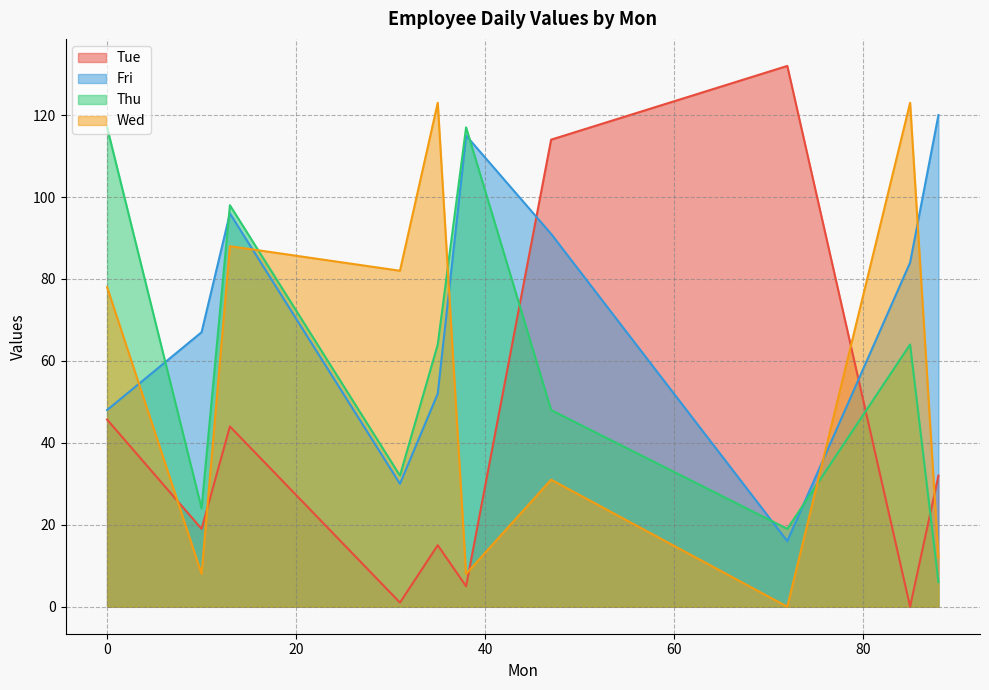

Count the number of categories in the chart.

10